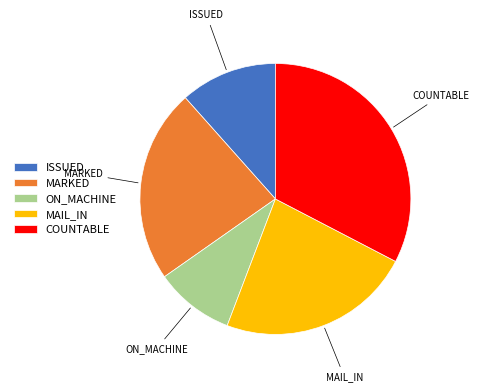

What is the ratio of the value at MAIL_IN to the value at ON_MACHINE?

2.4